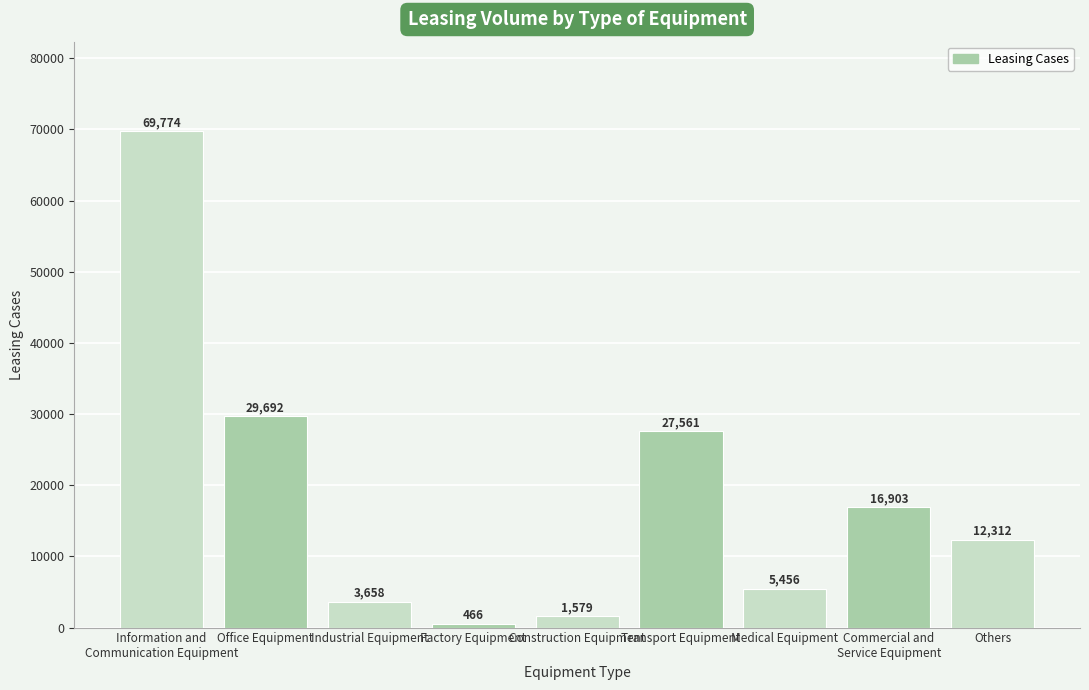

What is the label of the 2nd bar from the right?

Commercial and
Service Equipment